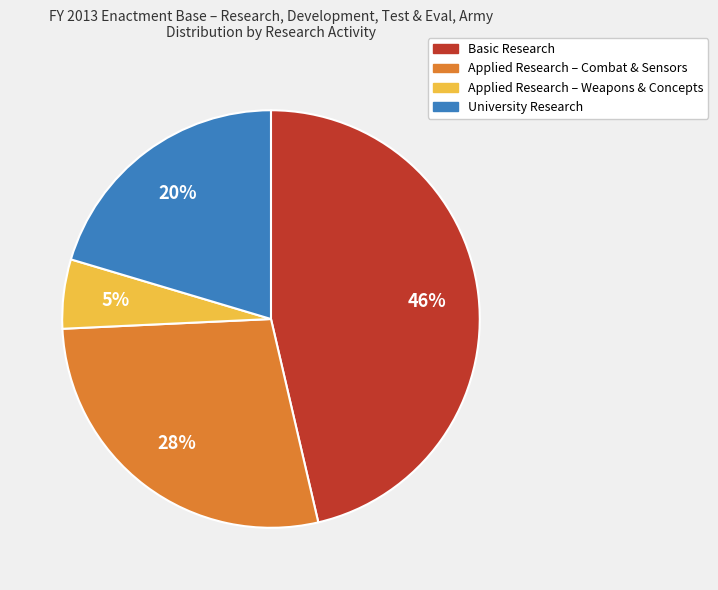

Do Applied Research – Combat & Sensors and University Research together represent more than half of the pie?

No